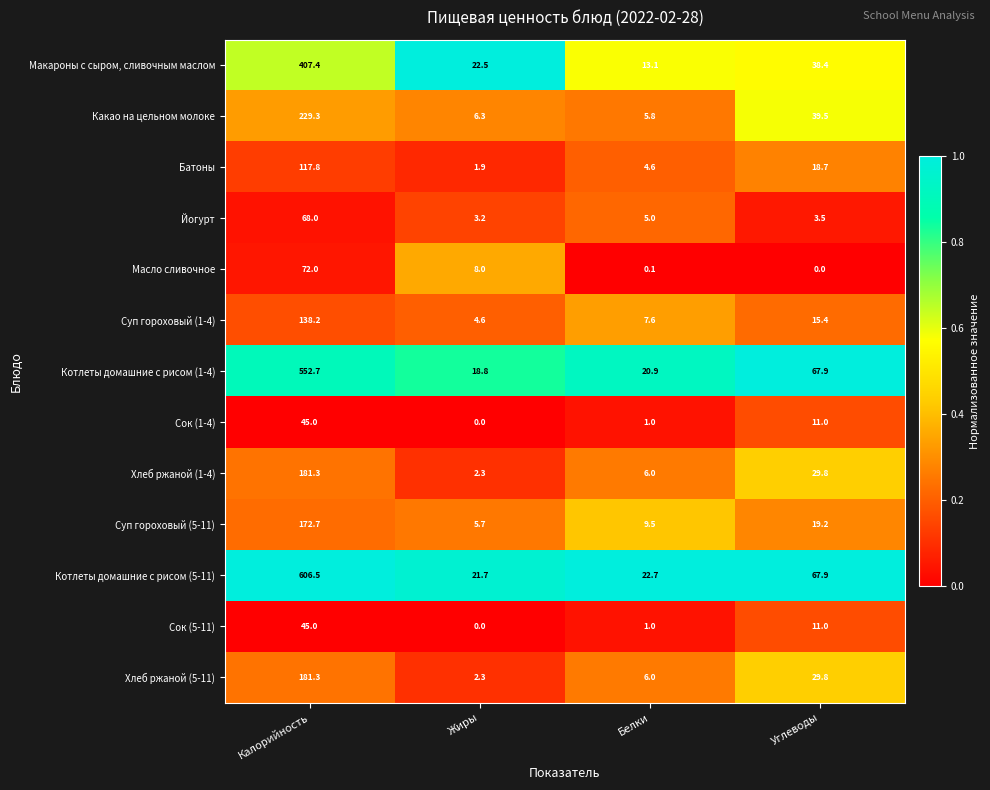

What is the difference between the maximum and minimum values in the Хлеб ржаной (1-4) series?

179.0